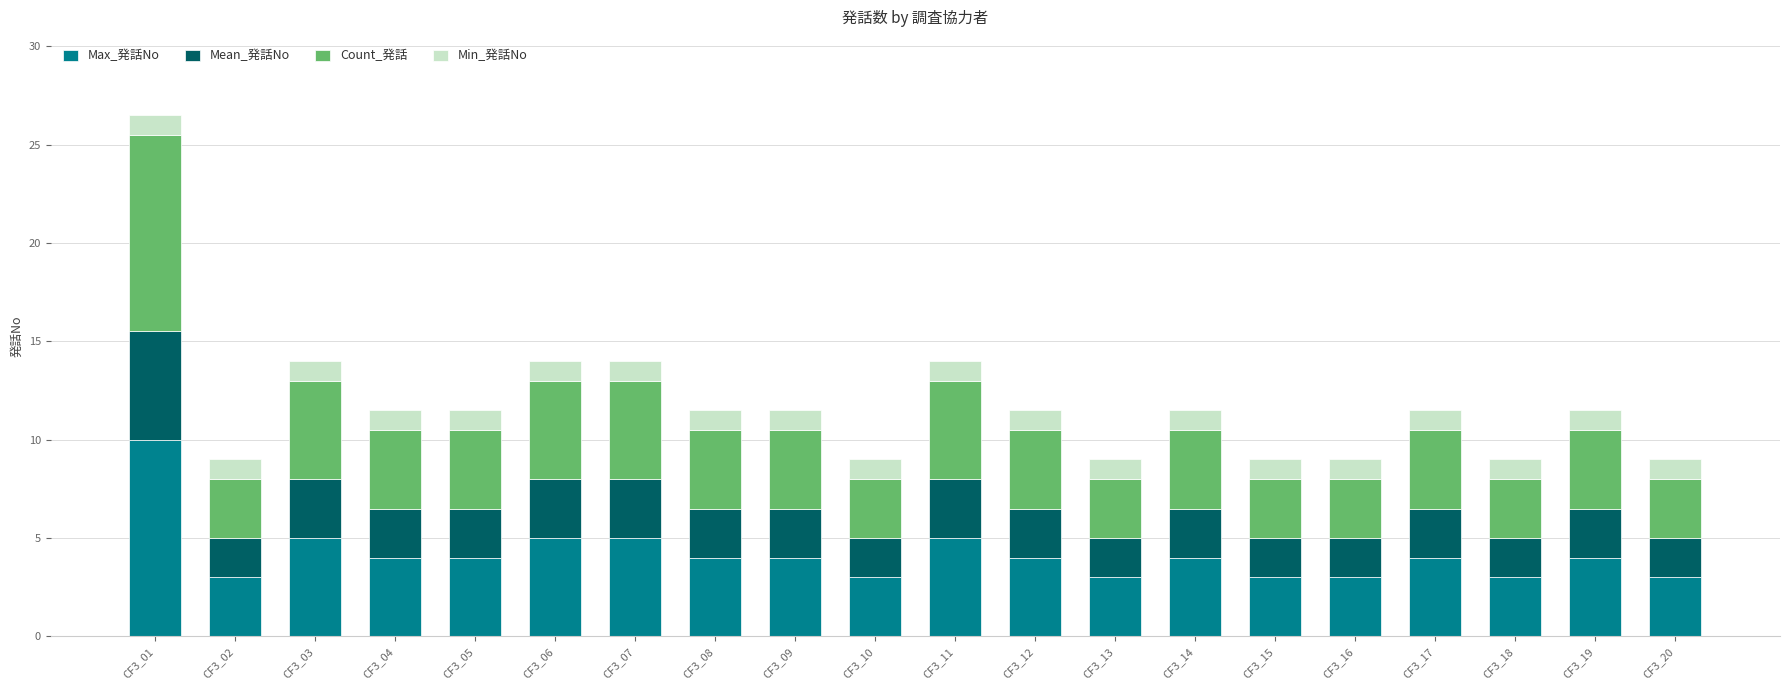

Are the bars horizontal?

No